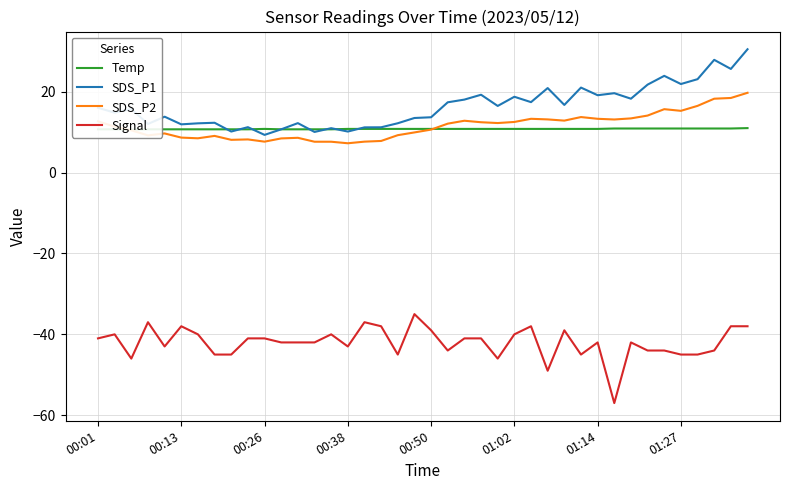

Which series has the largest total across all categories?

SDS_P1